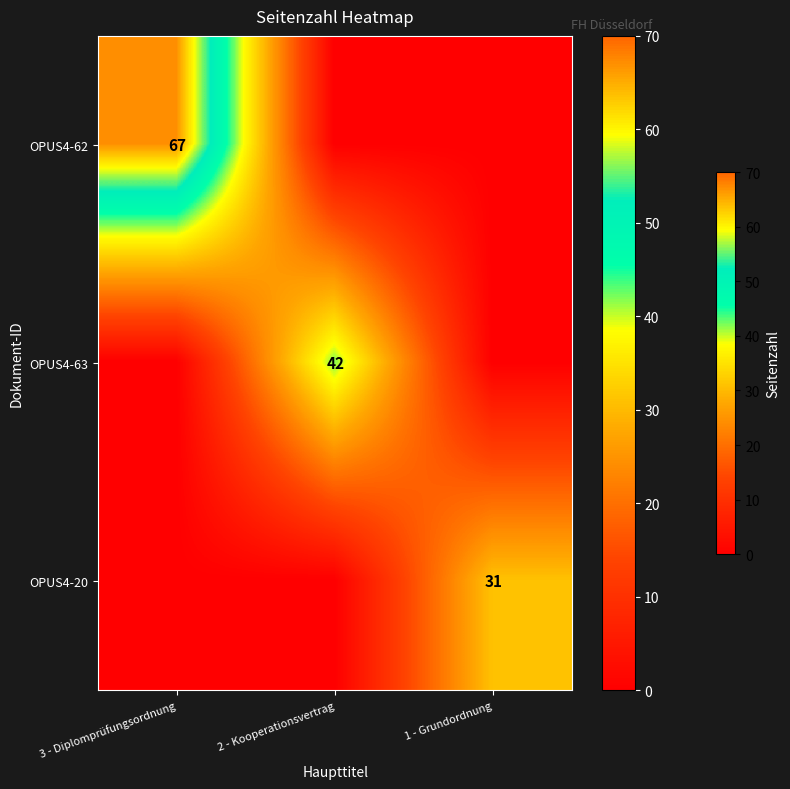

How many categories are shown in the chart?

3